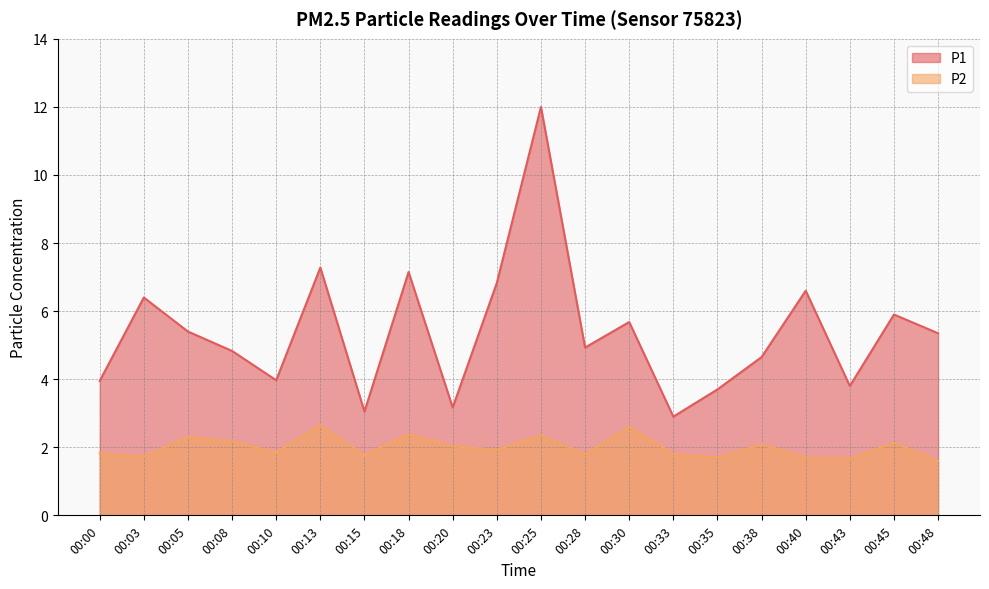

How many data points does each series have?

20